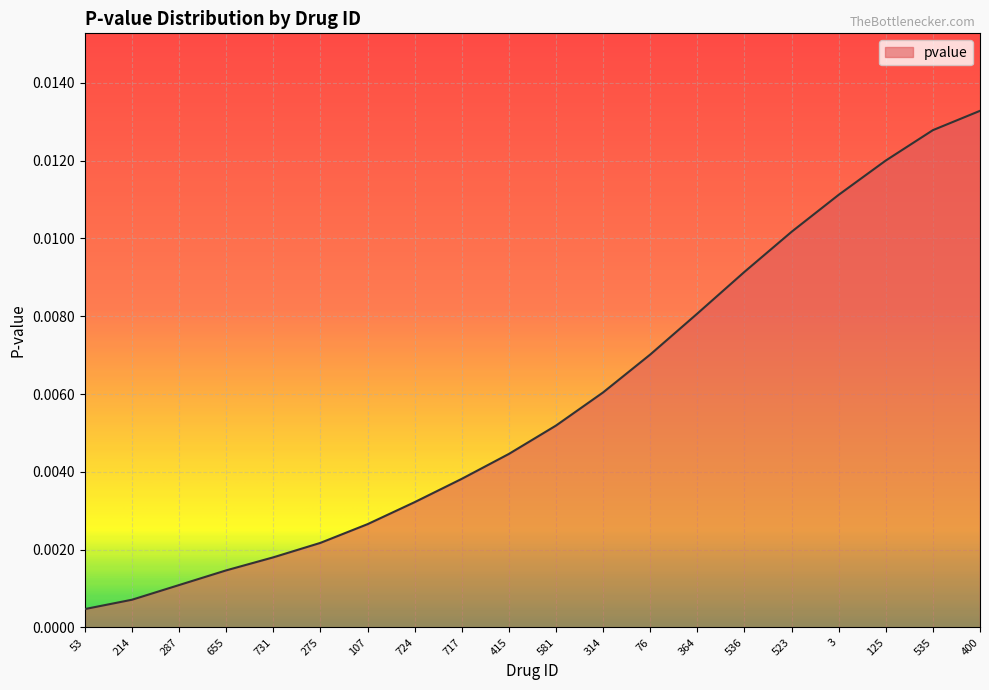

Between 107 and 717, which is larger?

717